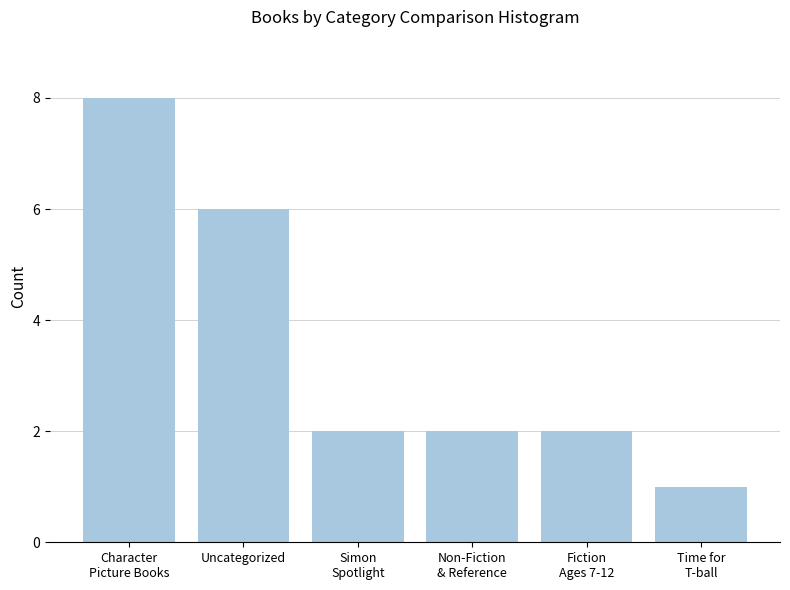

Count the number of categories in the chart.

6